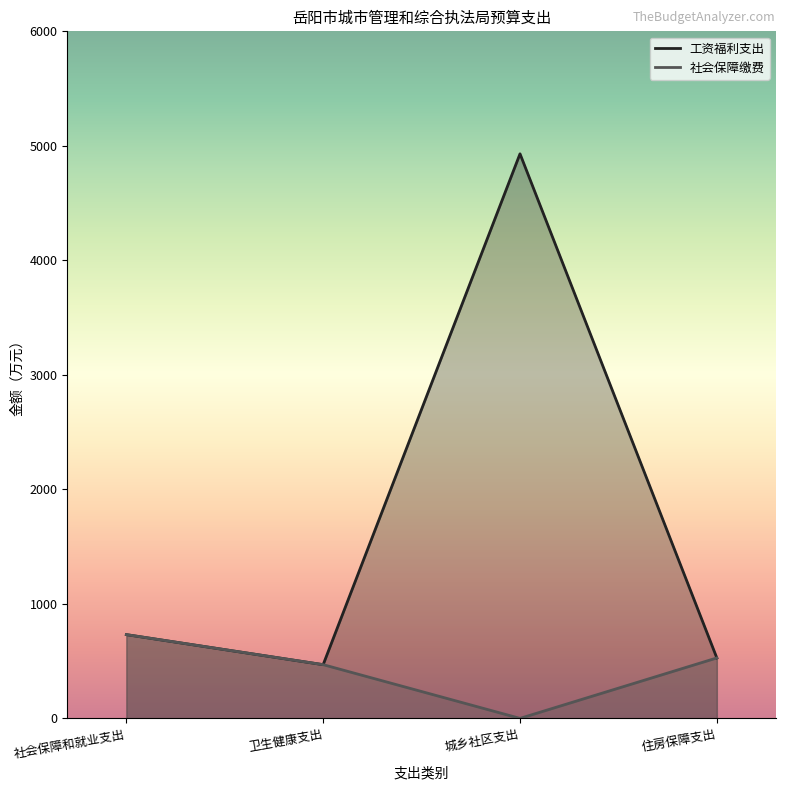

Reading left to right, extract all data points from this chart.

工资福利支出: 社会保障和就业支出=731.6	卫生健康支出=469.1	城乡社区支出=4930.5	住房保障支出=527.9
社会保障缴费: 社会保障和就业支出=731.6	卫生健康支出=469.1	城乡社区支出=0.0	住房保障支出=527.9